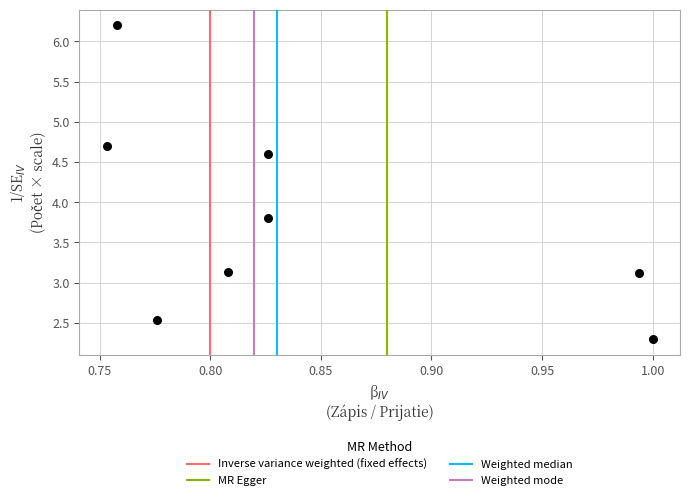

What is the average X value?

0.8